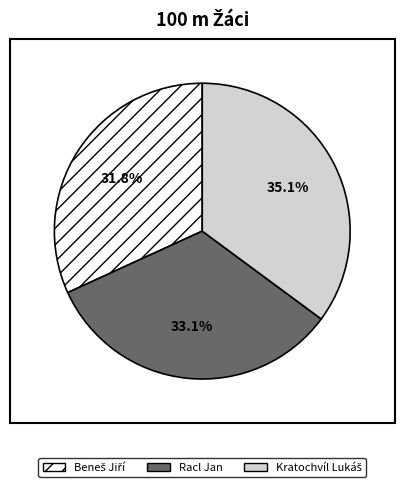

Does Racl Jan account for over 50% of the chart?

No